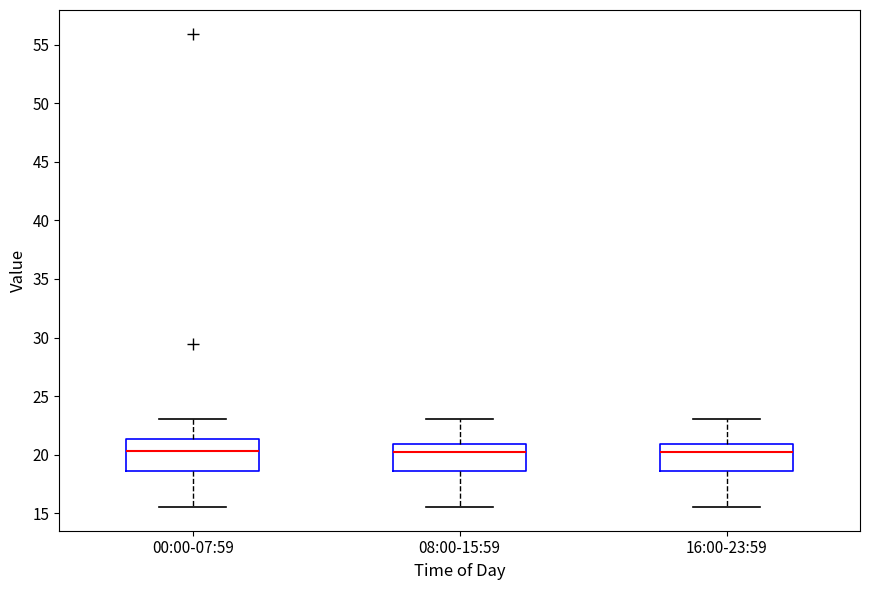

Reading left to right, transcribe this box plot: for each box, give where its median line is, the range the box spans, and where its two whiskers end, as read against the y-axis. The values are not printed on the chart, so give them approximately, as read against the axis.

00:00-07:59: median 20.5, box 18.5 to 21.5, whiskers 15.5 to 23.0
08:00-15:59: median 20.5, box 18.5 to 21.0, whiskers 15.5 to 23.0
16:00-23:59: median 20.5, box 18.5 to 21.0, whiskers 15.5 to 23.0